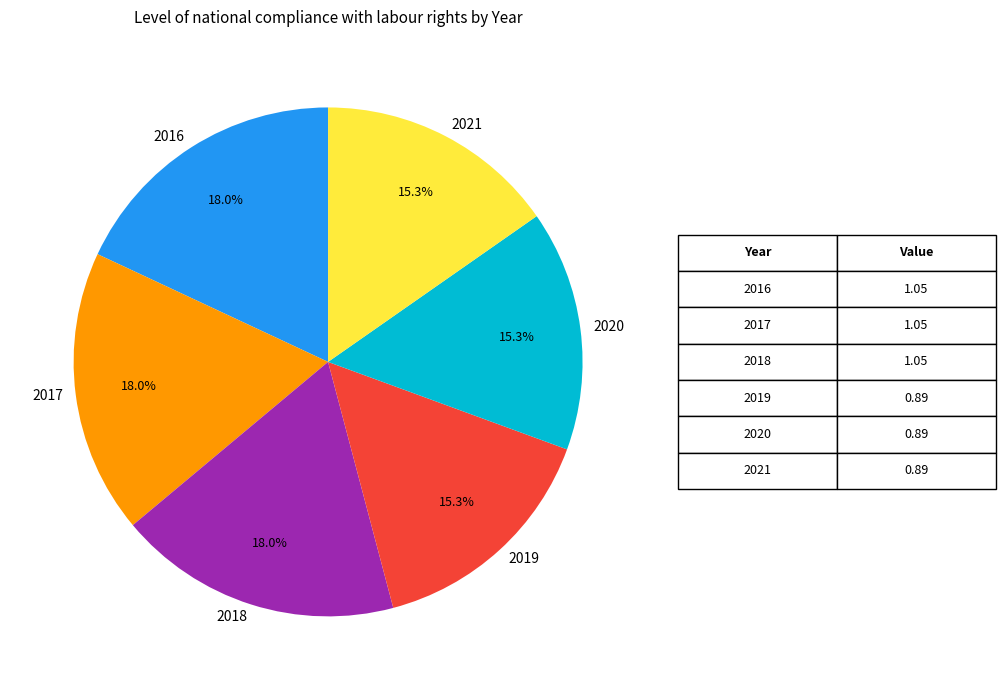

Combined, do 2016 and 2018 account for over 50%?

No